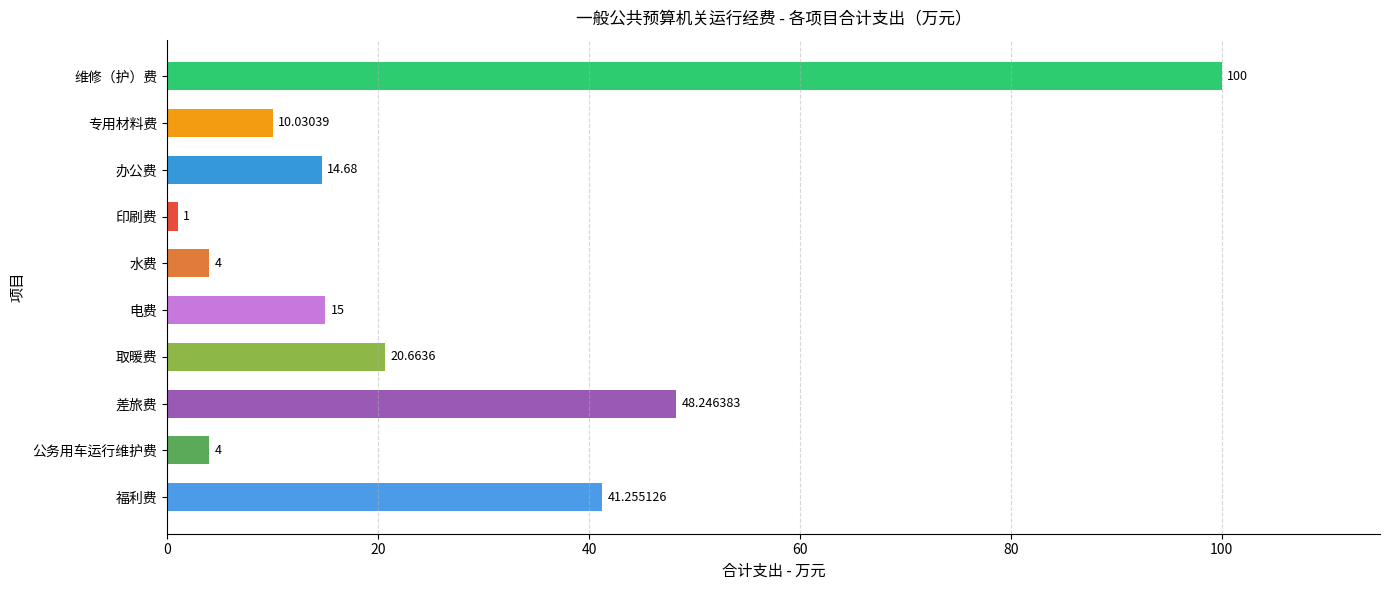

What is the change in value from 电费 to 维修（护）费?

+85.0